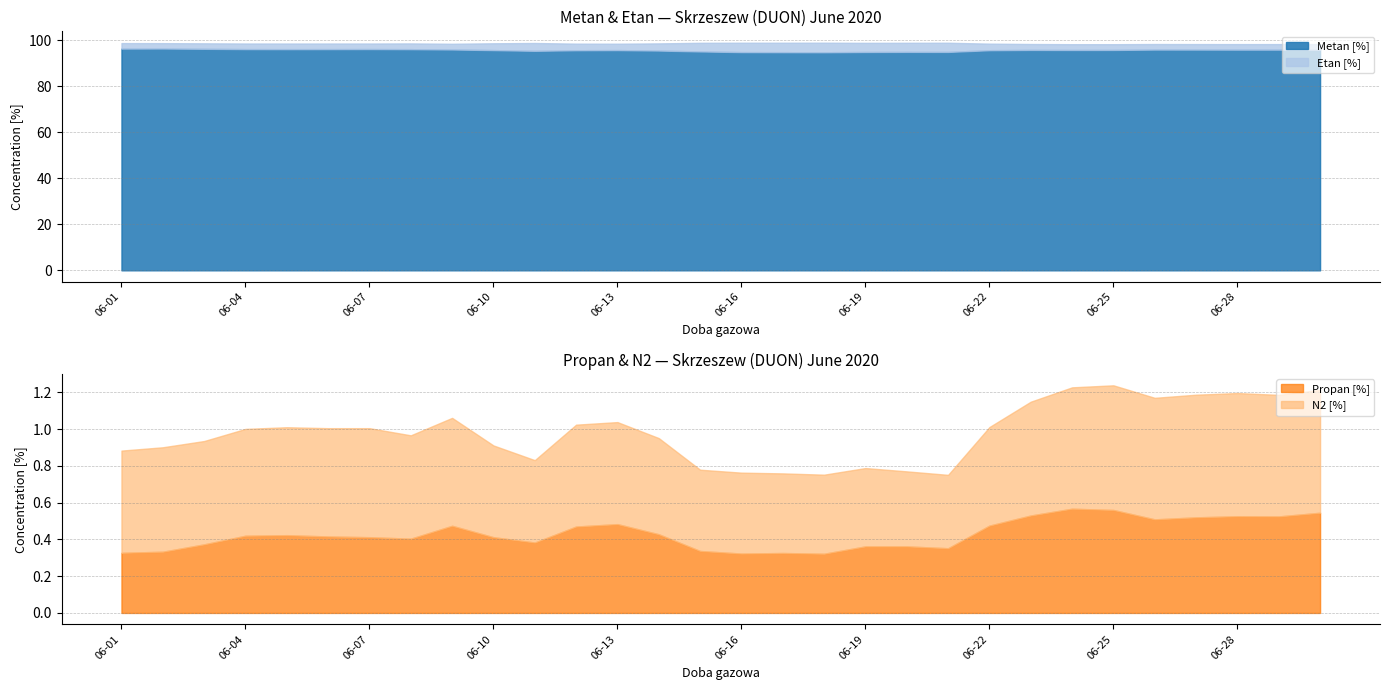

What is the sum of all Etan [%] values?

87.4